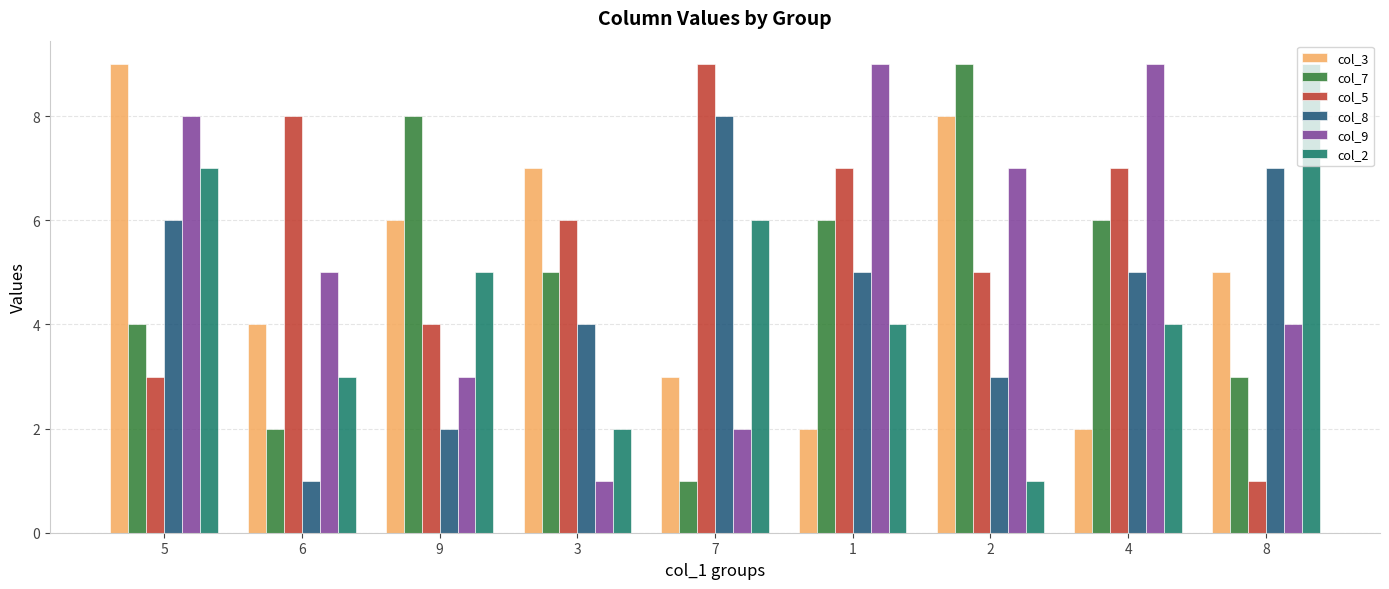

Which category has the highest value in the col_3 series?

5